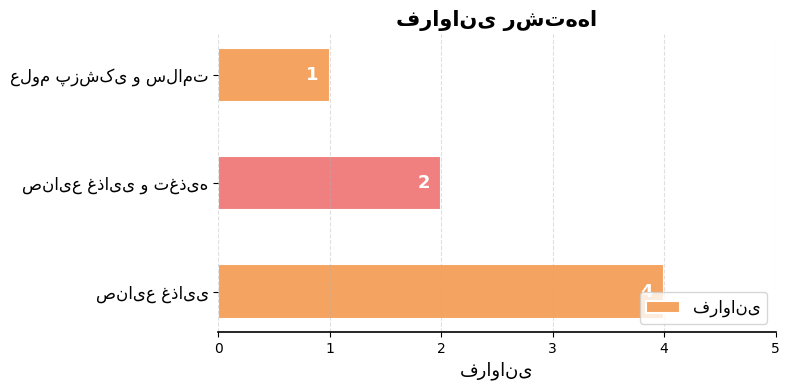

What is the sum of all values?

7